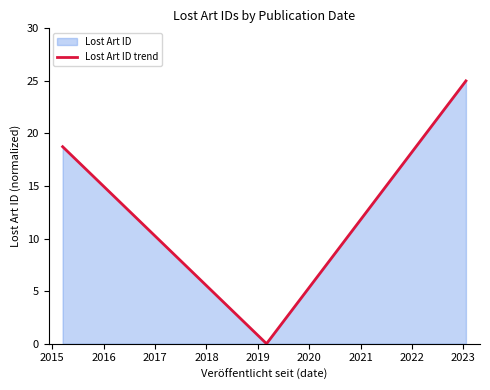

What is the greatest value displayed?

25.0